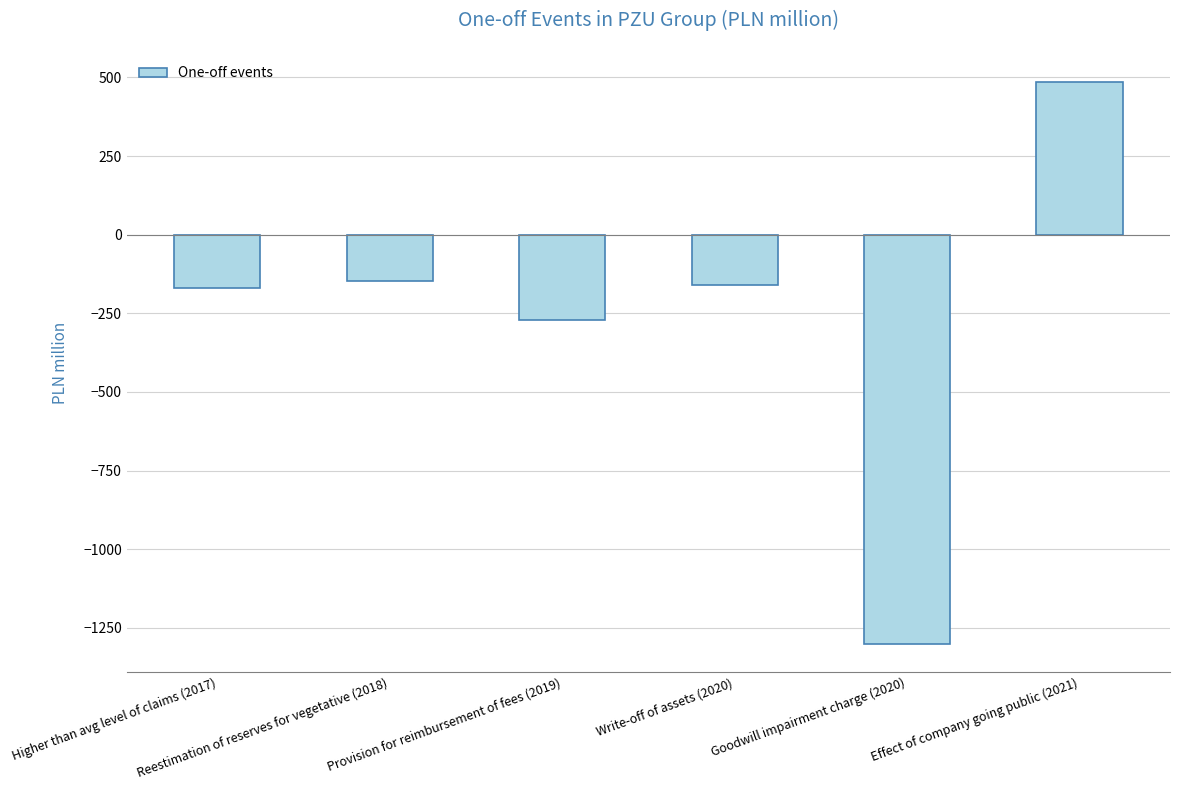

At which label does the data first exceed -161?

Reestimation of reserves for vegetative (2018)